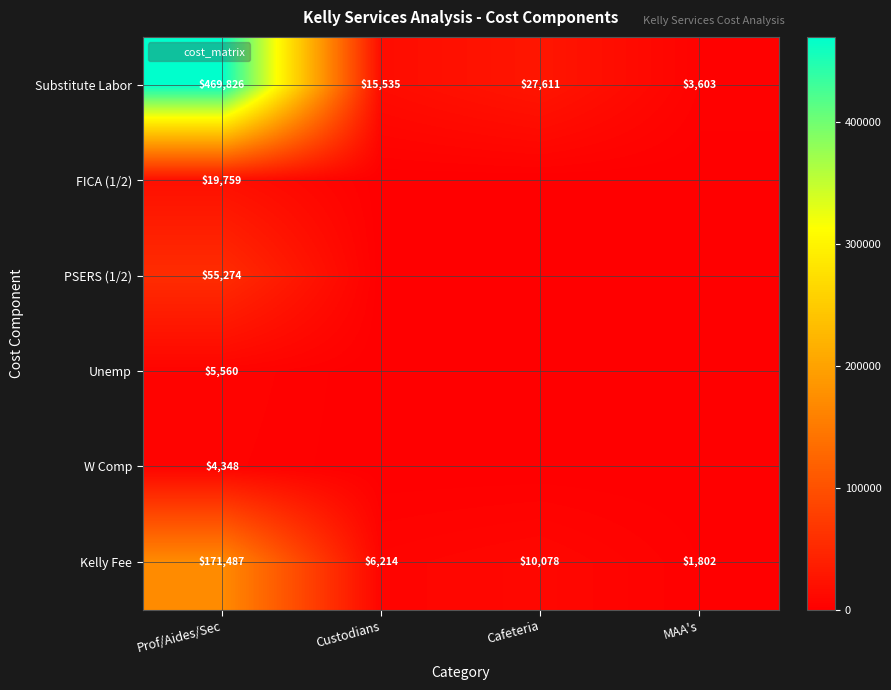

At which category does the chart reach its minimum across all series?

Custodians